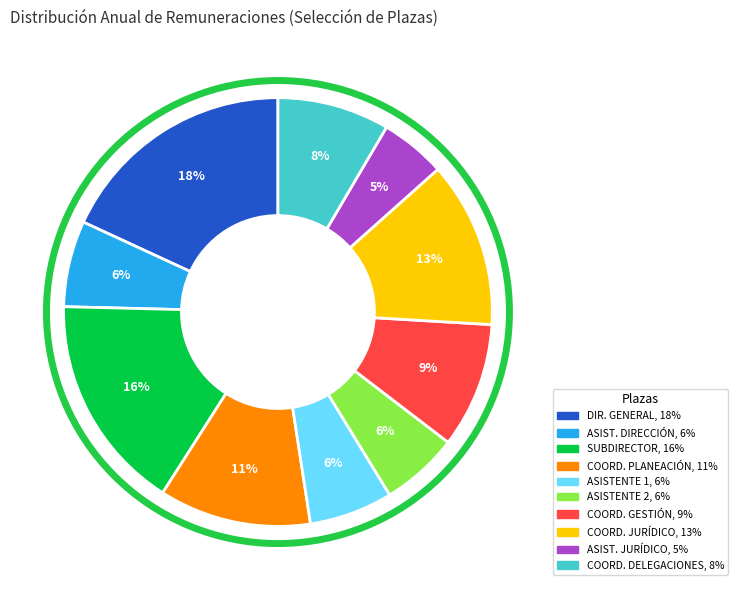

To the nearest percent, what is the difference between the largest and smallest slice percentages?

13%